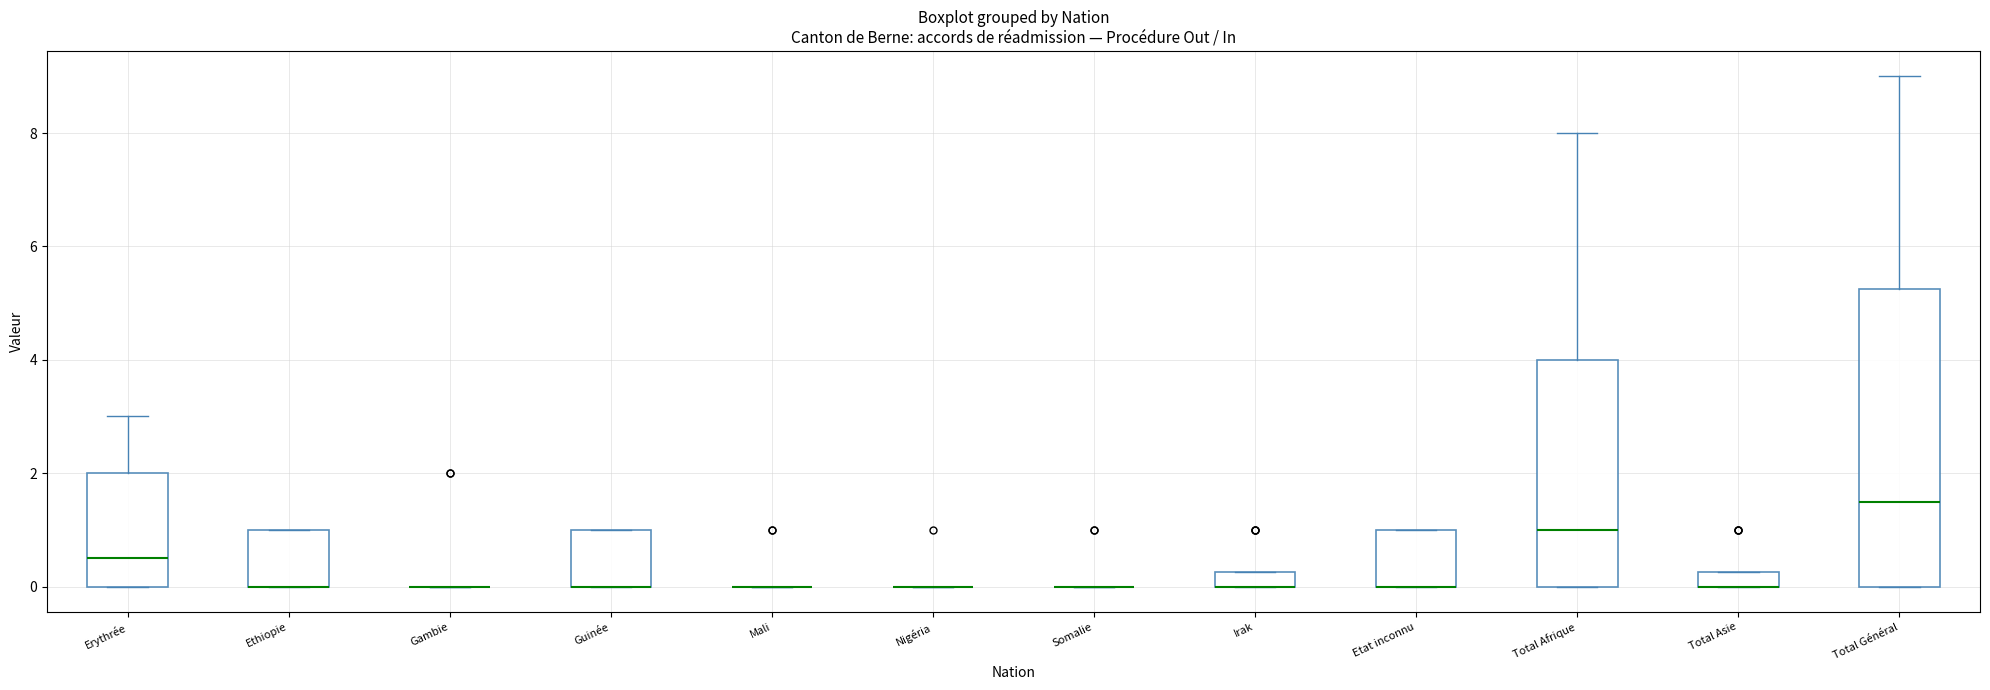

Where is the upper edge of the box for Total Asie on the y-axis? The values are not printed on the chart, so give them approximately, as read against the axis.

0.2